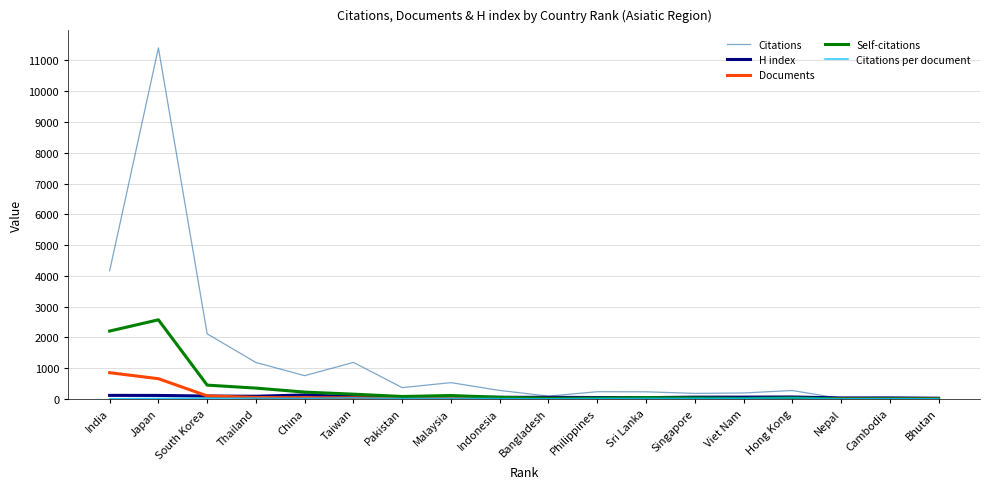

Between India and South Korea, which series saw the biggest shift?

Citations